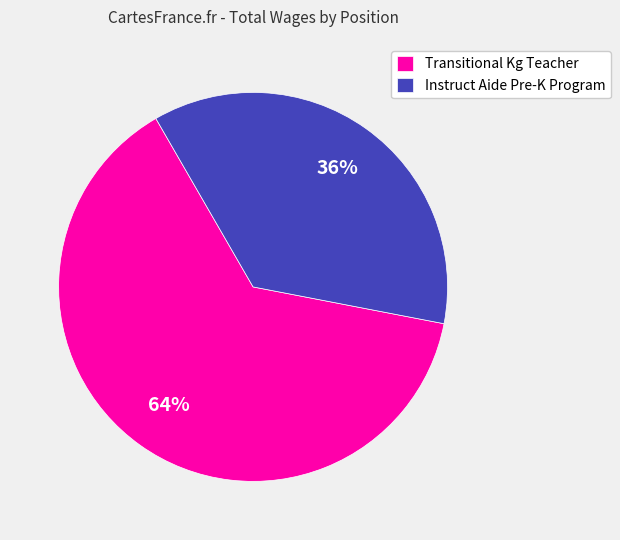

To the nearest percent, what portion does Transitional Kg Teacher represent?

64%